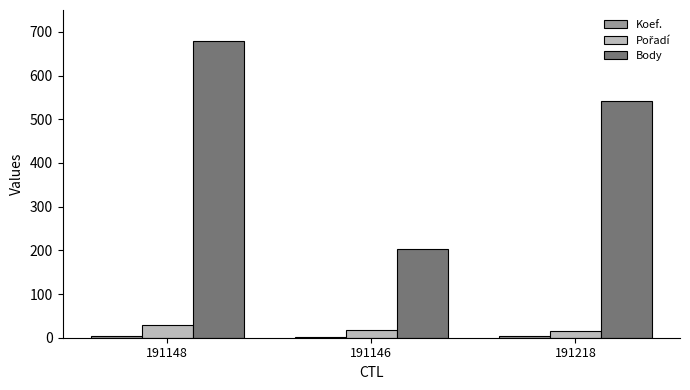

At which category is the sum across all series the highest?

191148